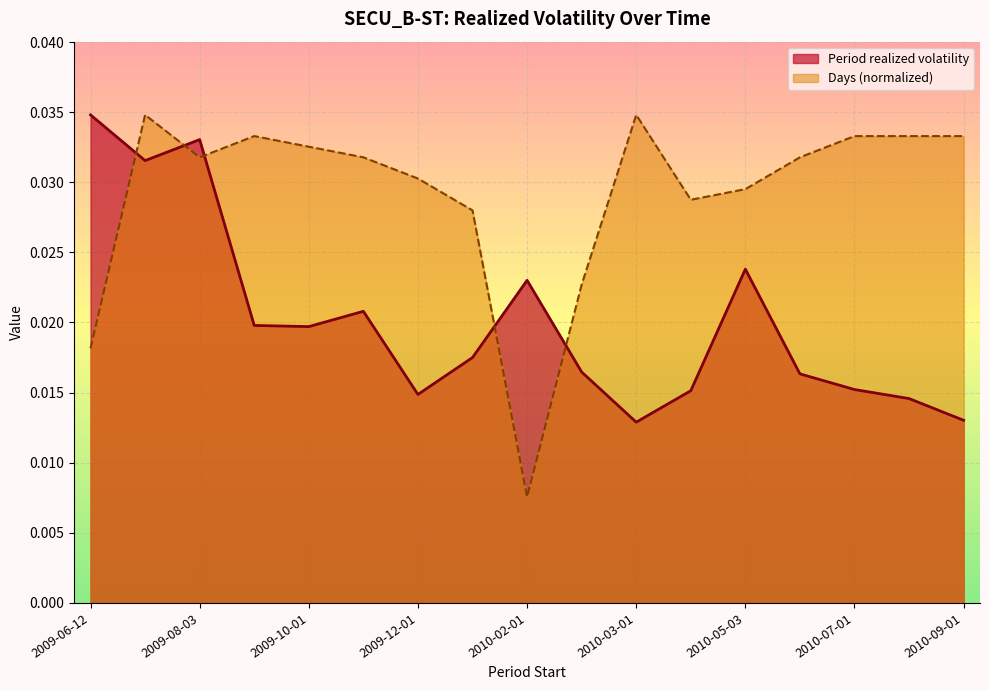

What is the label of the 6th point from the left?

2009-11-02